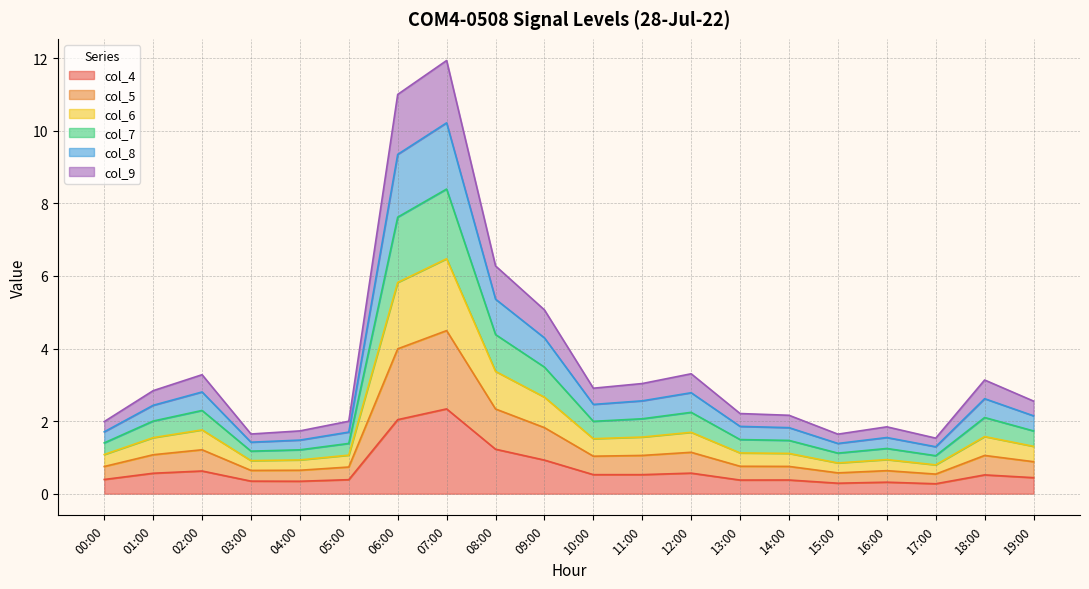

What is the lowest value of the col_4 series?

0.3